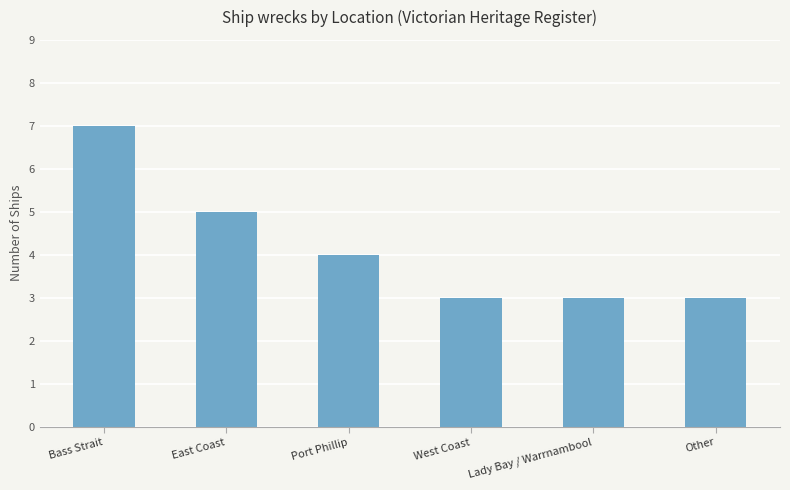

What is the sum of the values at Other and West Coast?

6